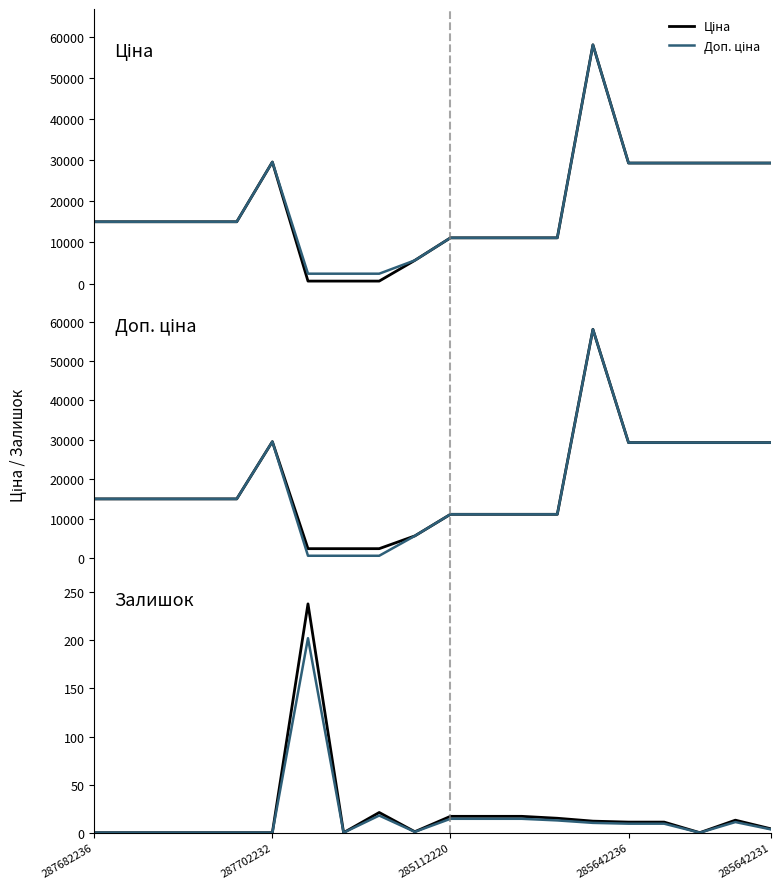

What value does the Ціна series have at 285642236?

29294.9